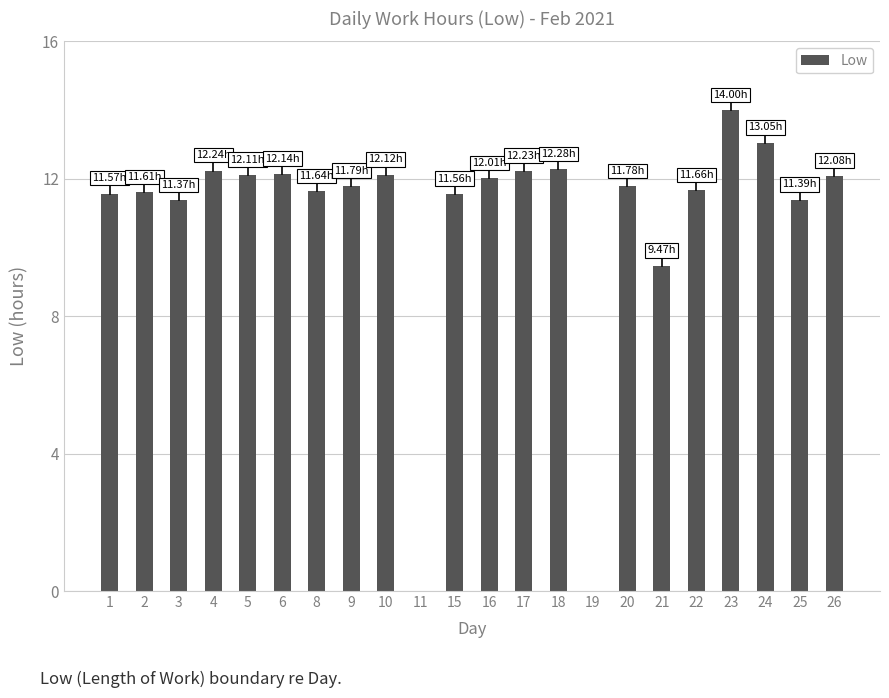

What is the maximum value shown in the chart?

14.0